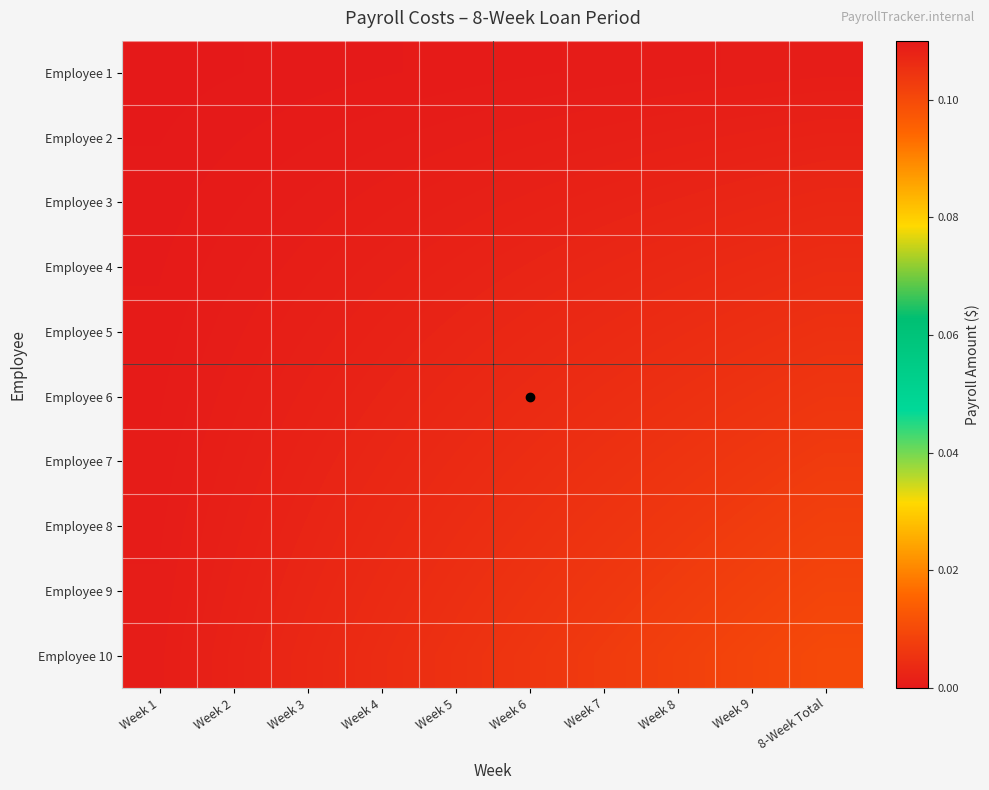

Between Week 5 and Week 7, which series saw the biggest shift?

Employee 10